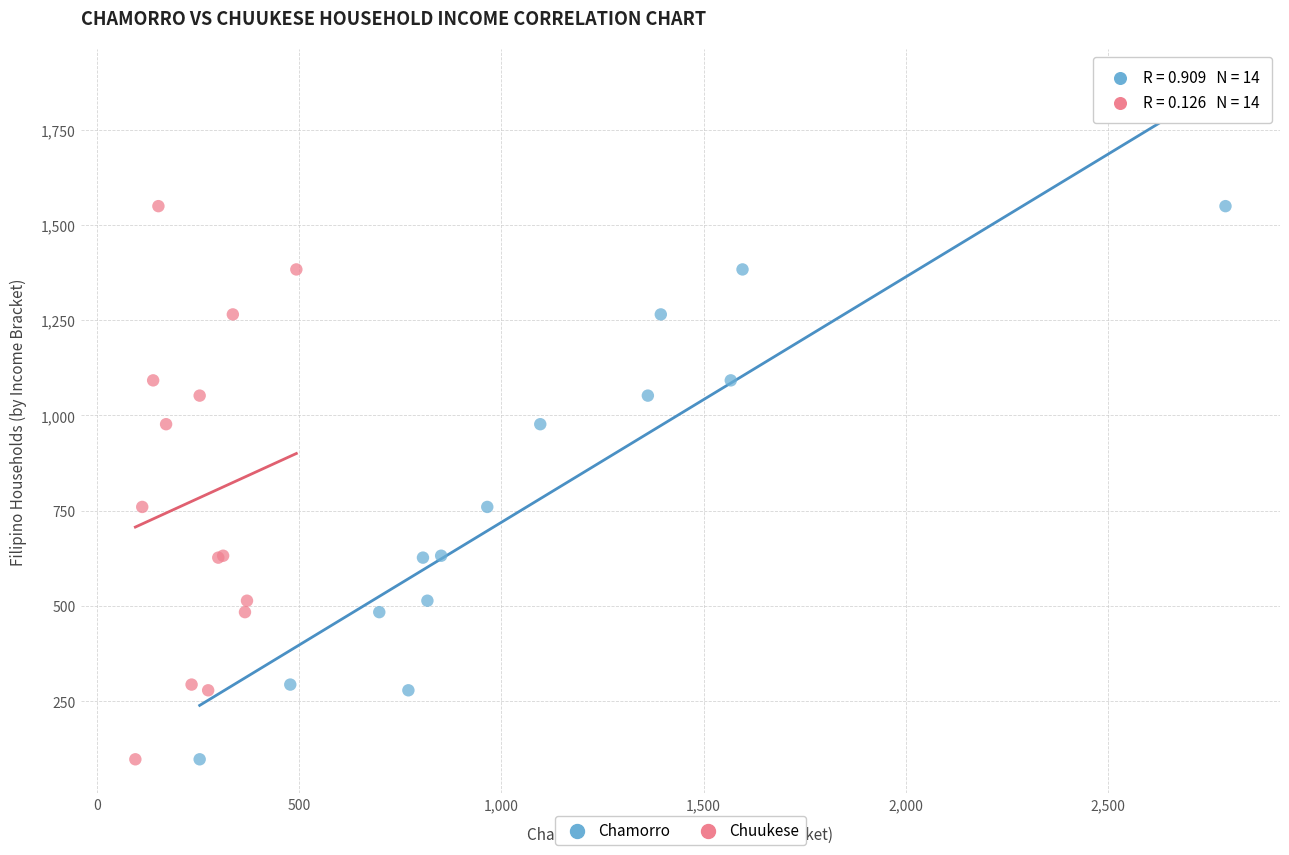

What are all the series names shown in the legend?

Chamorro, Chuukese